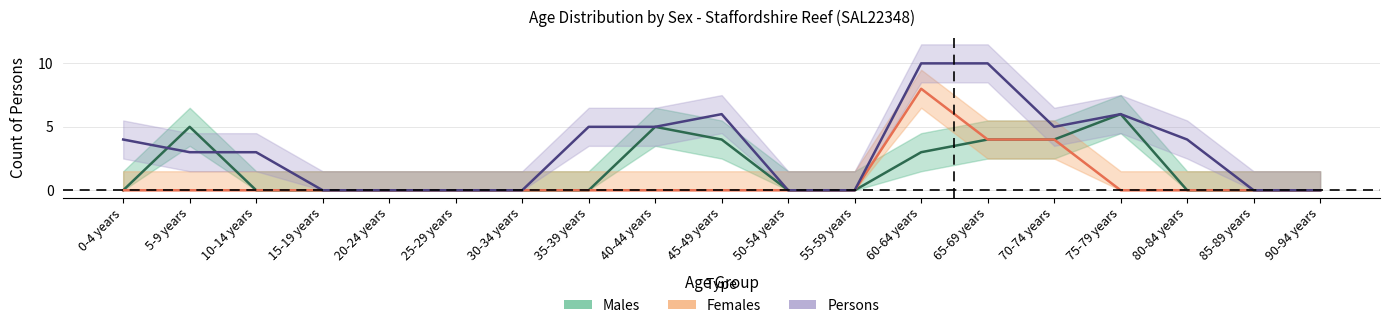

Is it true that Persons equals -5 at 55-59 years?

False